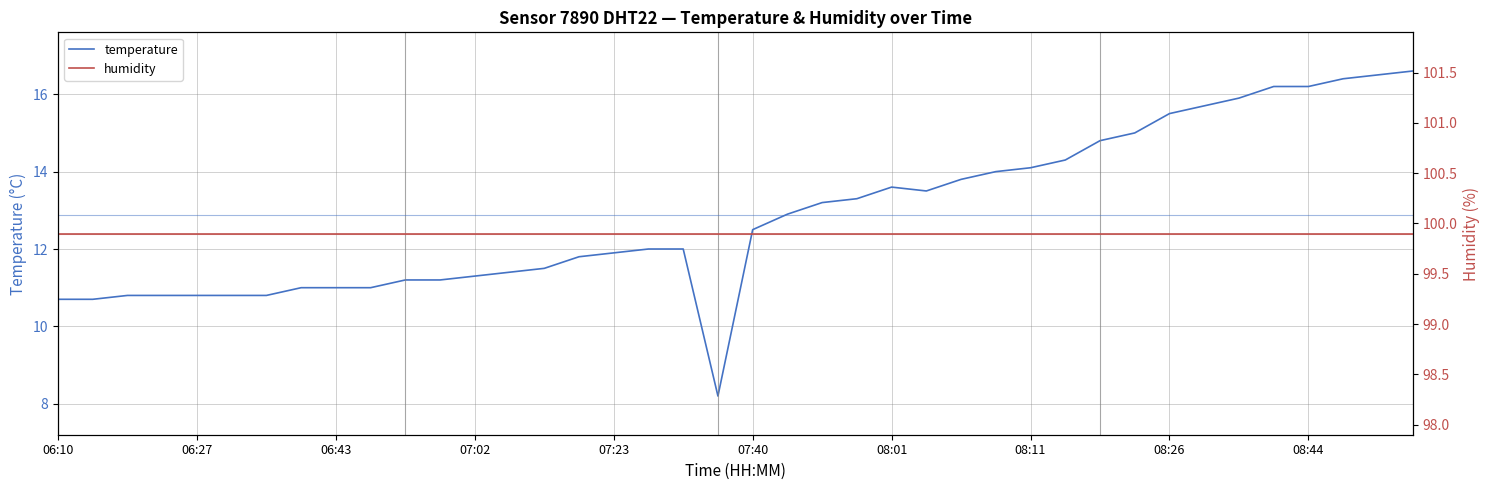

What is the minimum value for temperature?

8.2